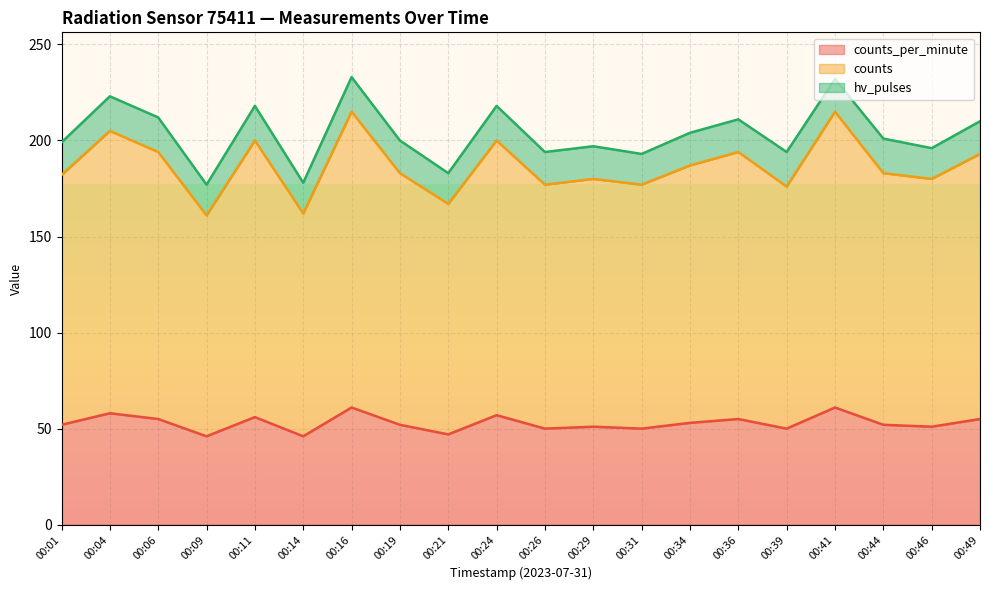

Where is the first local minimum for counts?

00:09